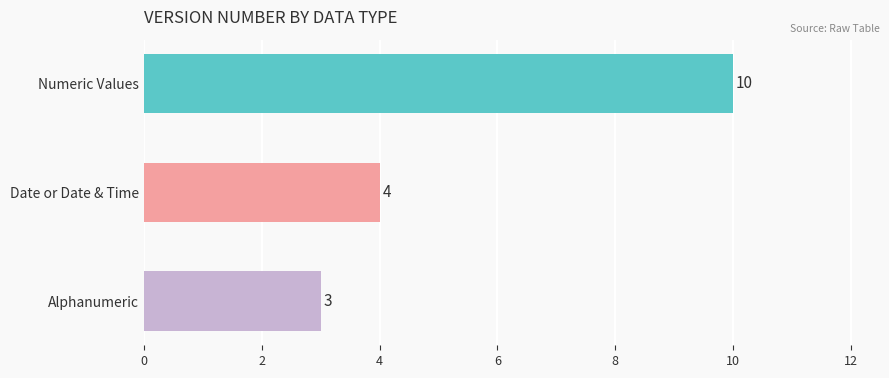

What is the difference between the maximum and minimum values?

7